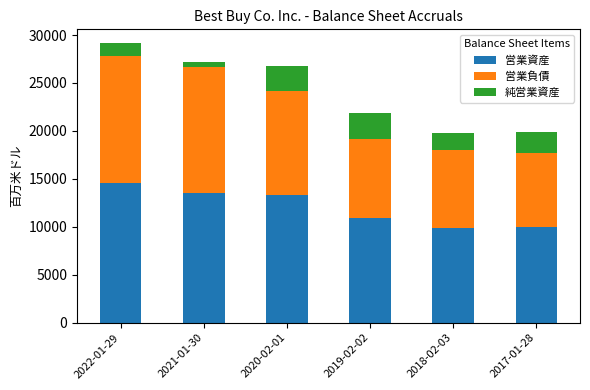

What is the difference between the maximum and minimum values in the 営業資産 series?

4652